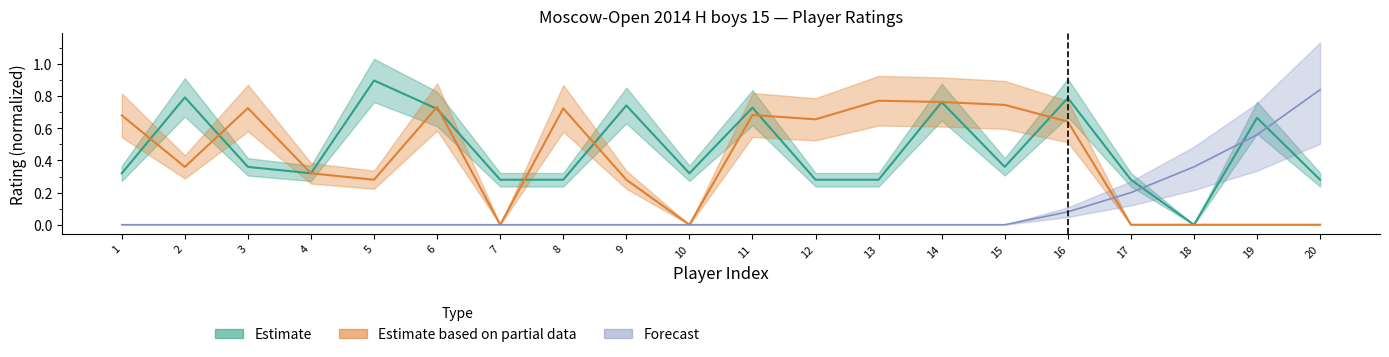

How many intersections are there between Estimate based on partial data and Estimate?

8